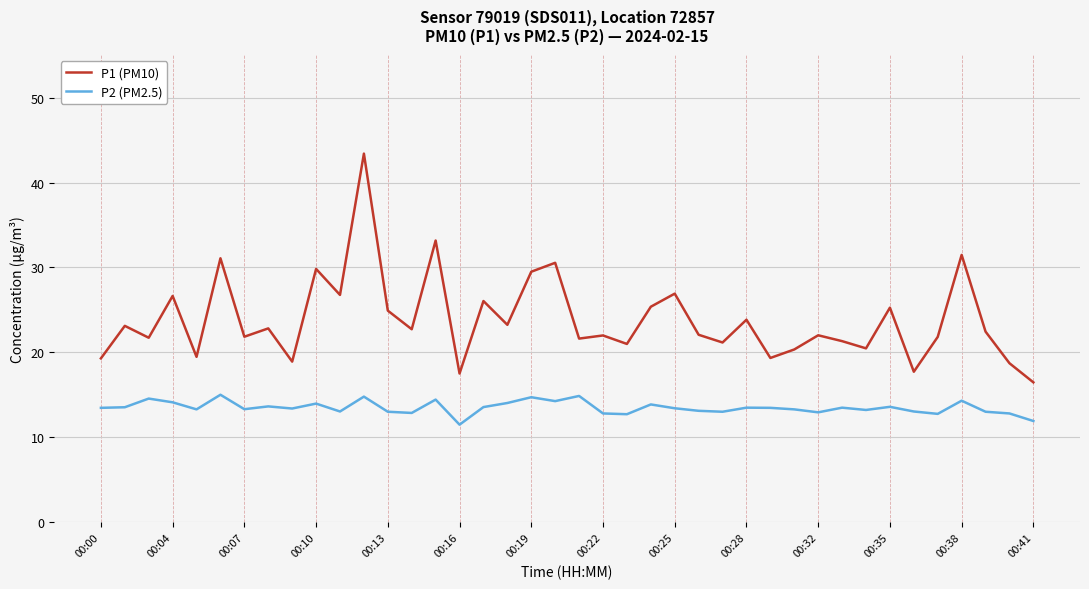

What is the lowest value of the P1 (PM10) series?

16.5